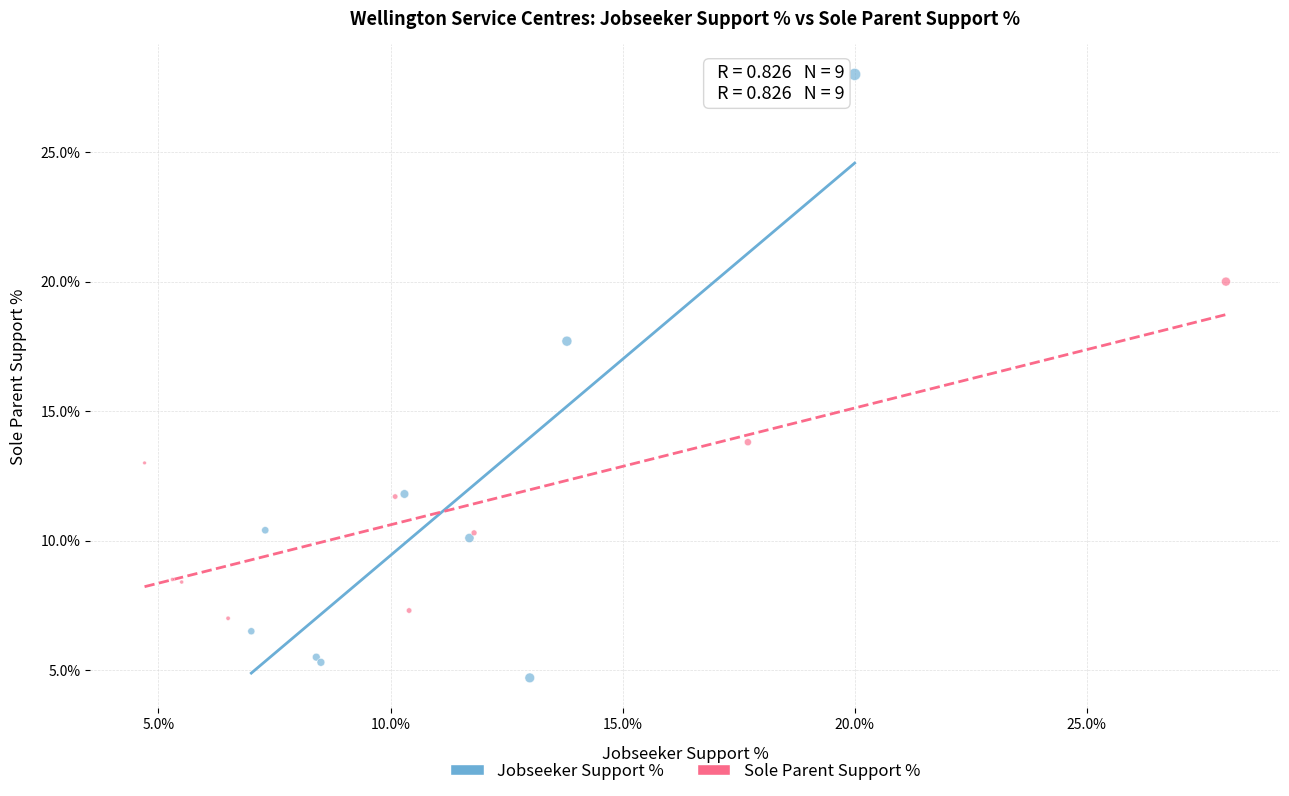

Which series has the widest spread of Y values?

Jobseeker Support %